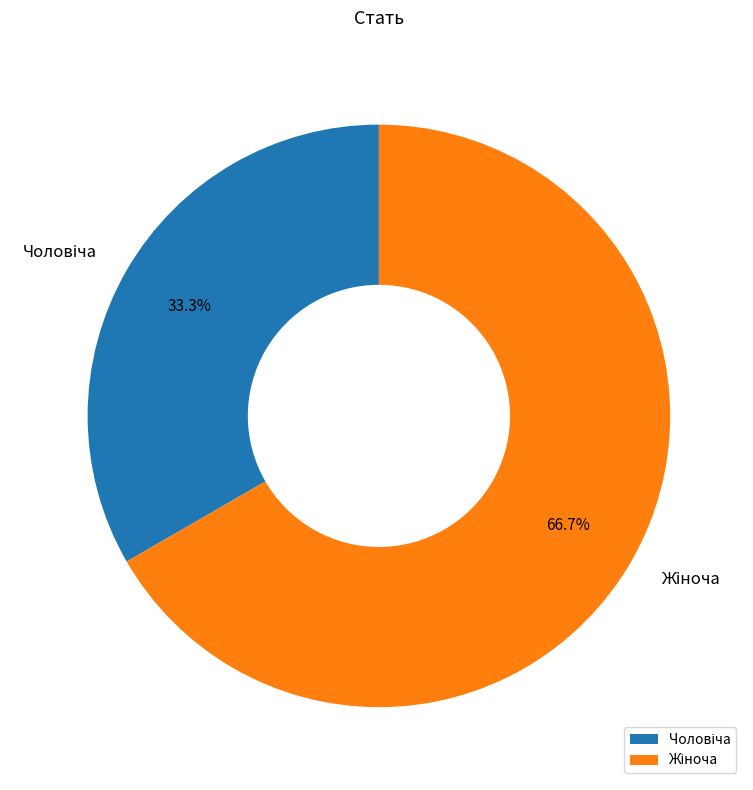

Is there any slice that represents more than half of the pie?

Yes